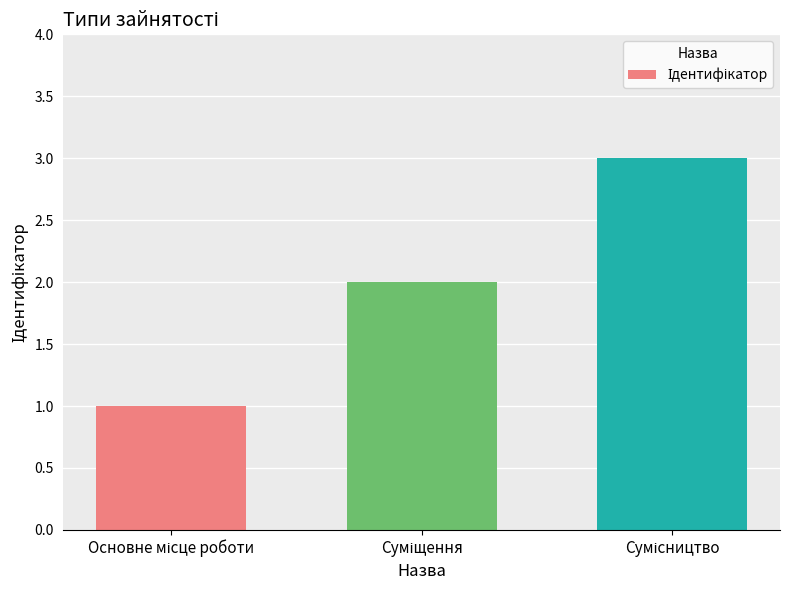

What is the sum of all values?

6